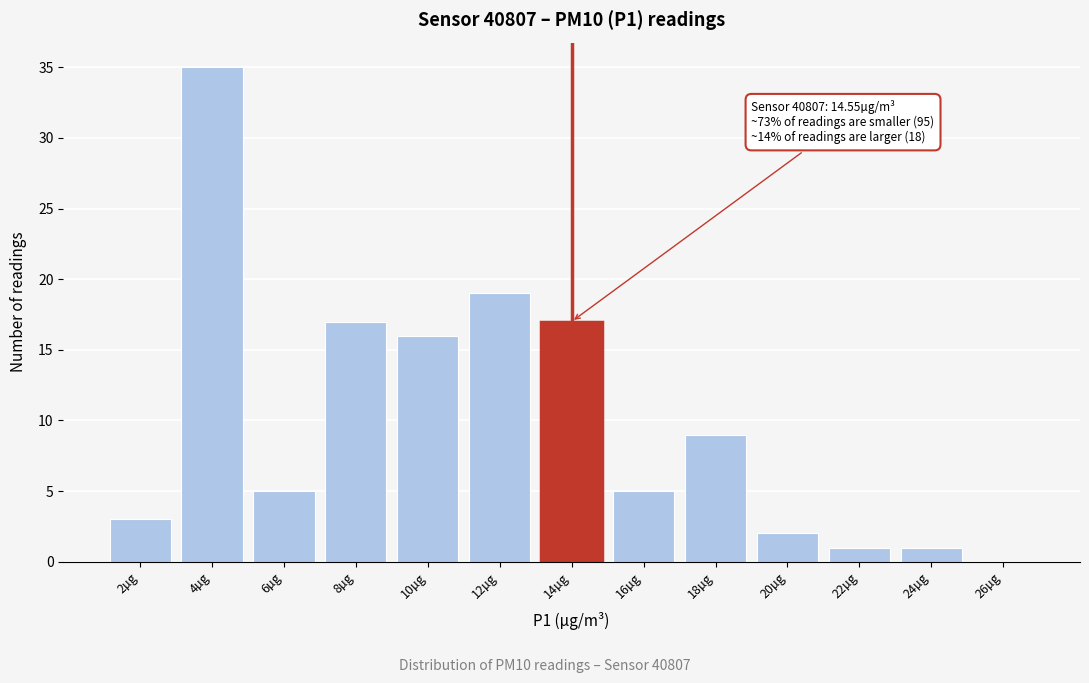

Reading left to right, what are all the values shown in this chart?

2µg=3	4µg=35	6µg=5	8µg=17	10µg=16	12µg=19	14µg=17	16µg=5	18µg=9	20µg=2	22µg=1	24µg=1	26µg=0